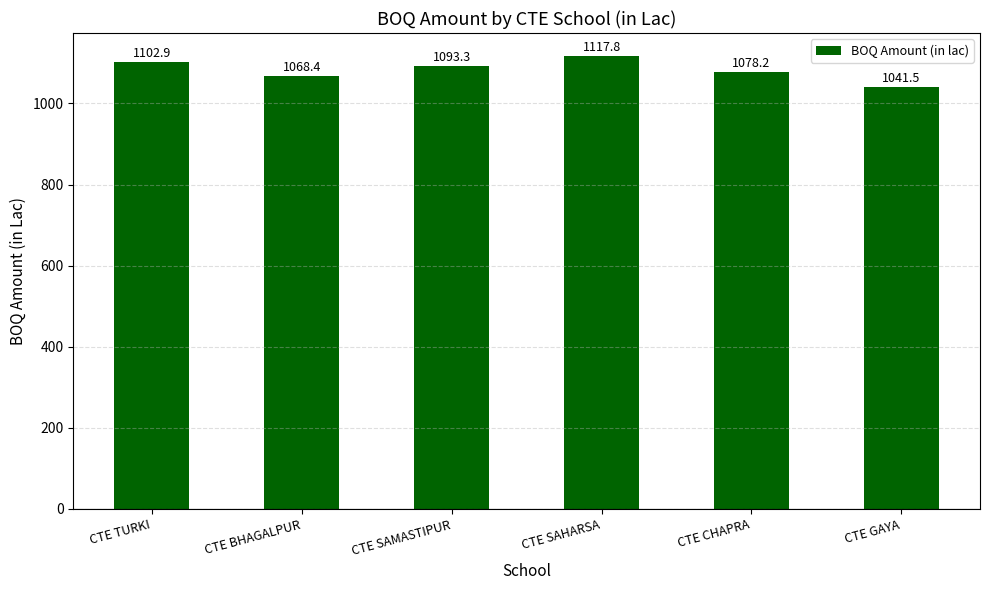

At which category does the chart reach its peak across all series?

CTE SAHARSA